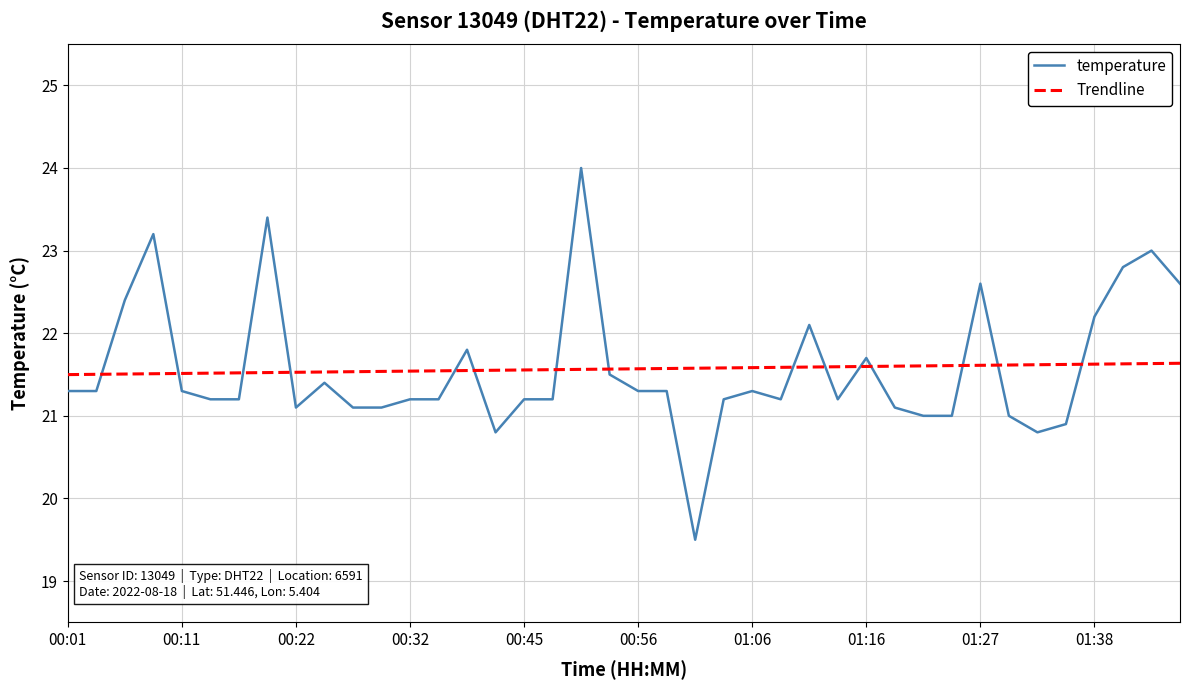

What is the sum of all temperature values?

862.7